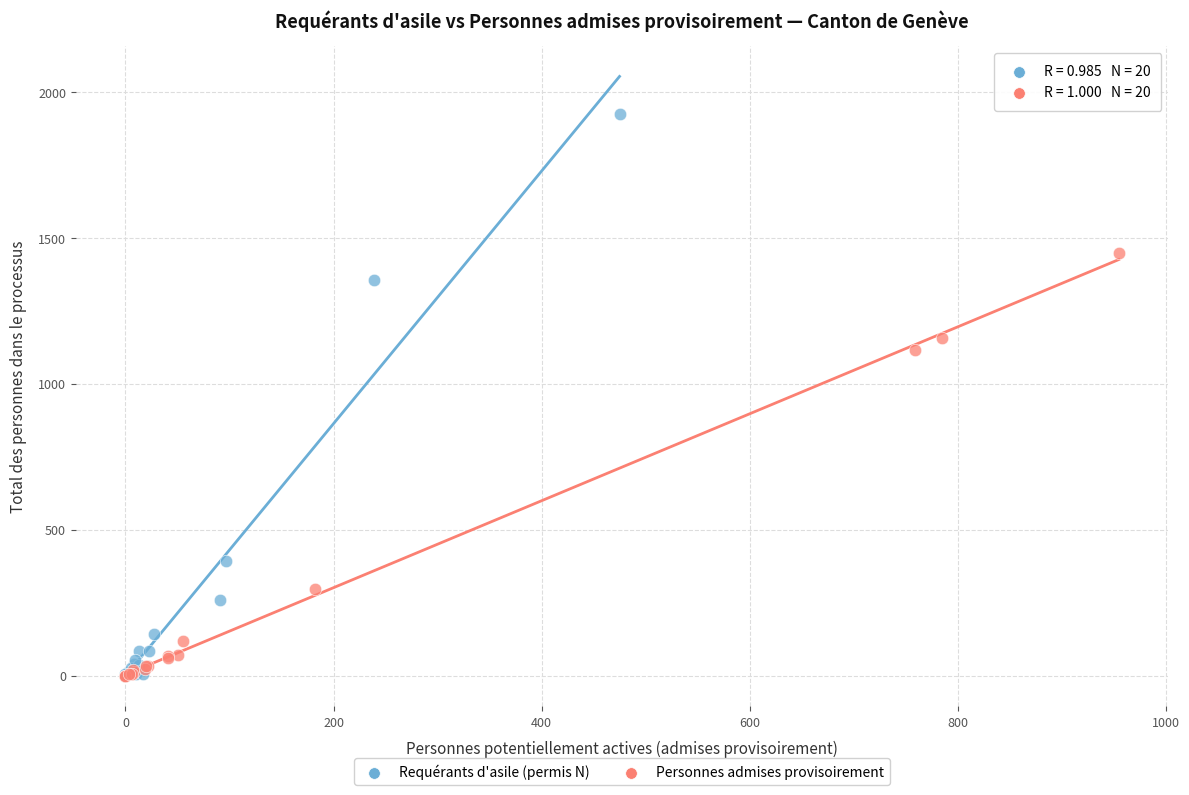

Which series contains the highest Y value?

Requérants d'asile (permis N)